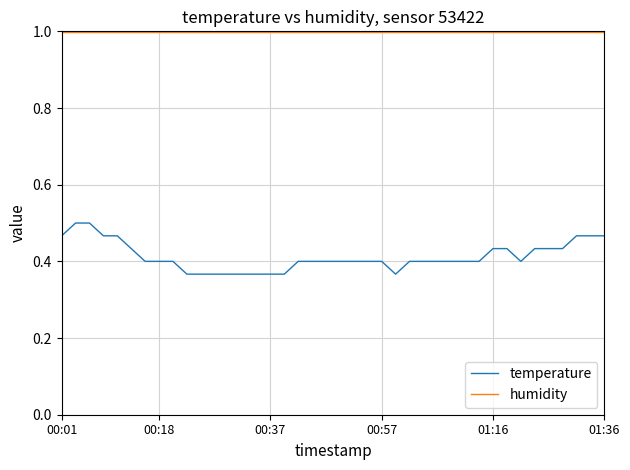

What is the maximum value for humidity?

1.0